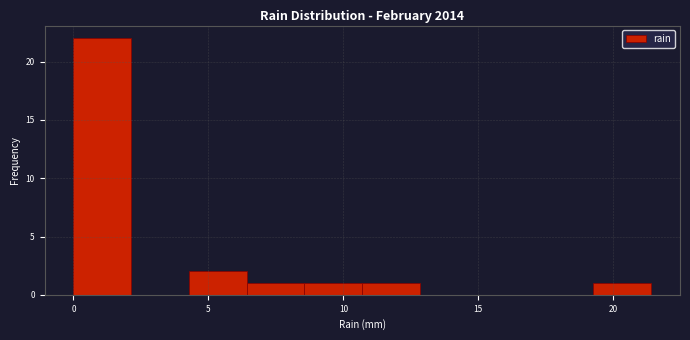

What is the height of the bar covering 6.5 to 8.5 on the x-axis? Neither the bar edges nor the heights are printed on the chart, so give them approximately, as read against the axes.

1